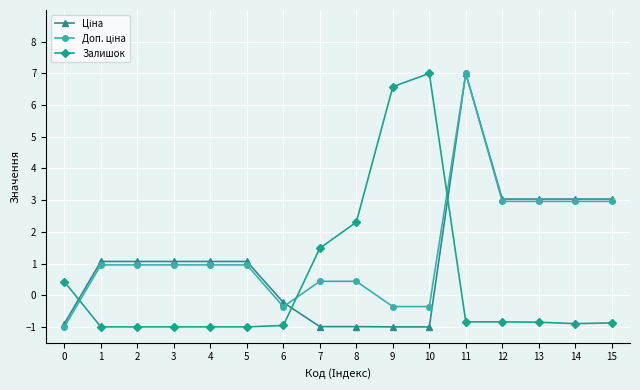

How many series are shown in this chart?

3